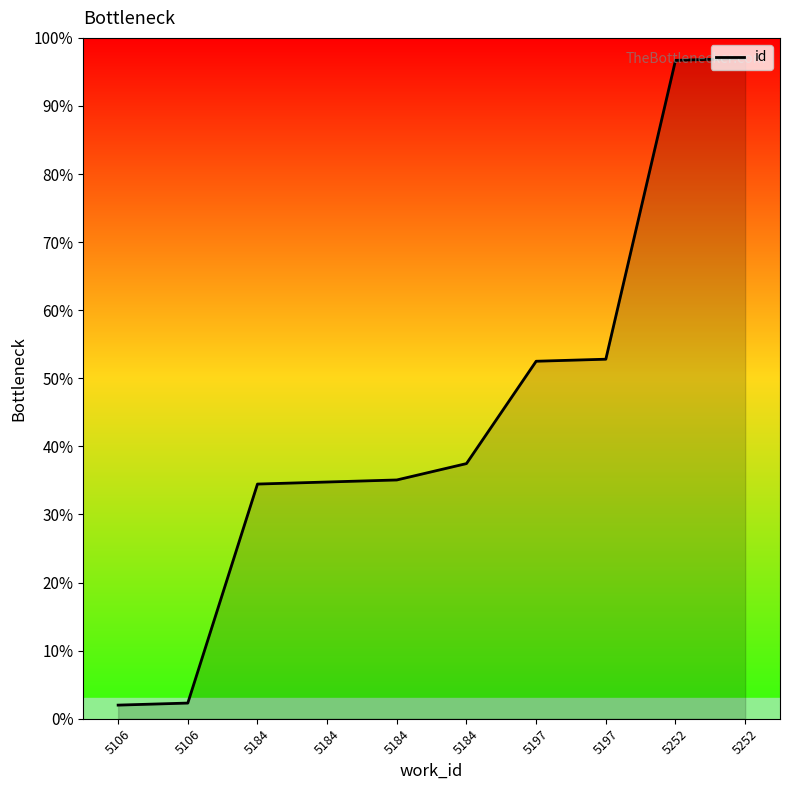

Rank the categories by value from highest to lowest.

5252, 5252, 5197, 5197, 5184, 5184, 5184, 5184, 5106, 5106